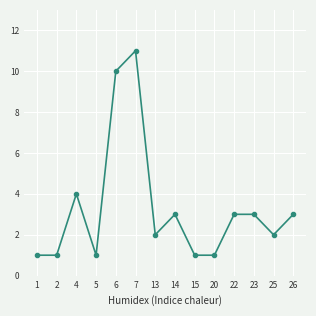

Does the chart have visible grid lines?

Yes